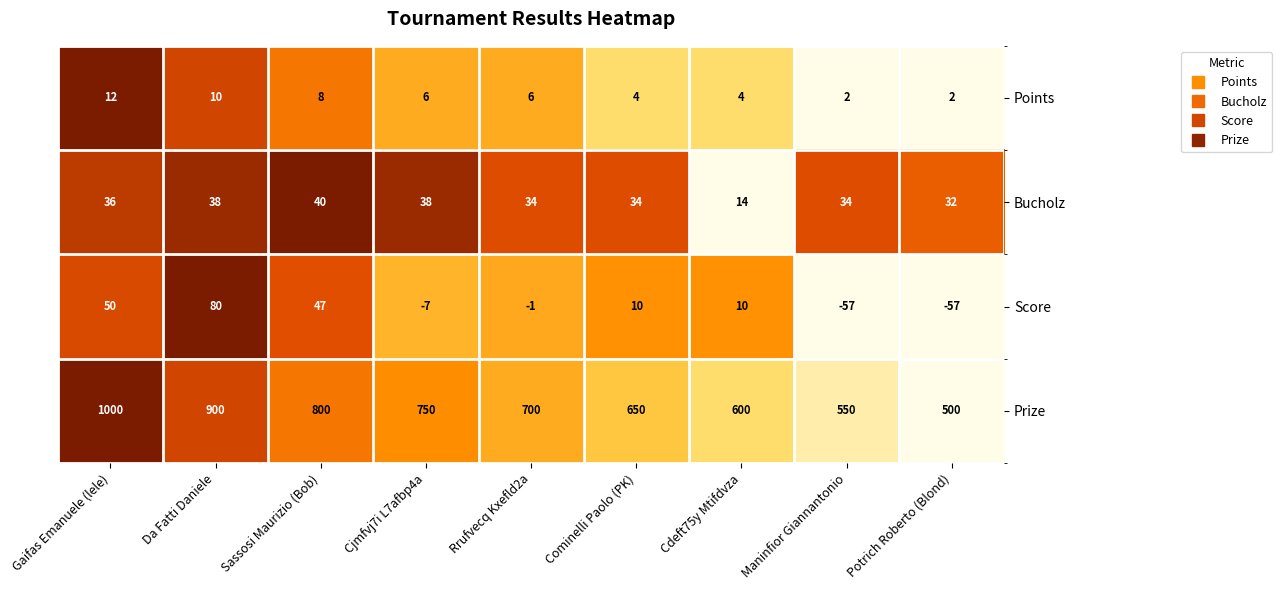

Where does the Score series first go above 10?

Gaifas Emanuele (lele)